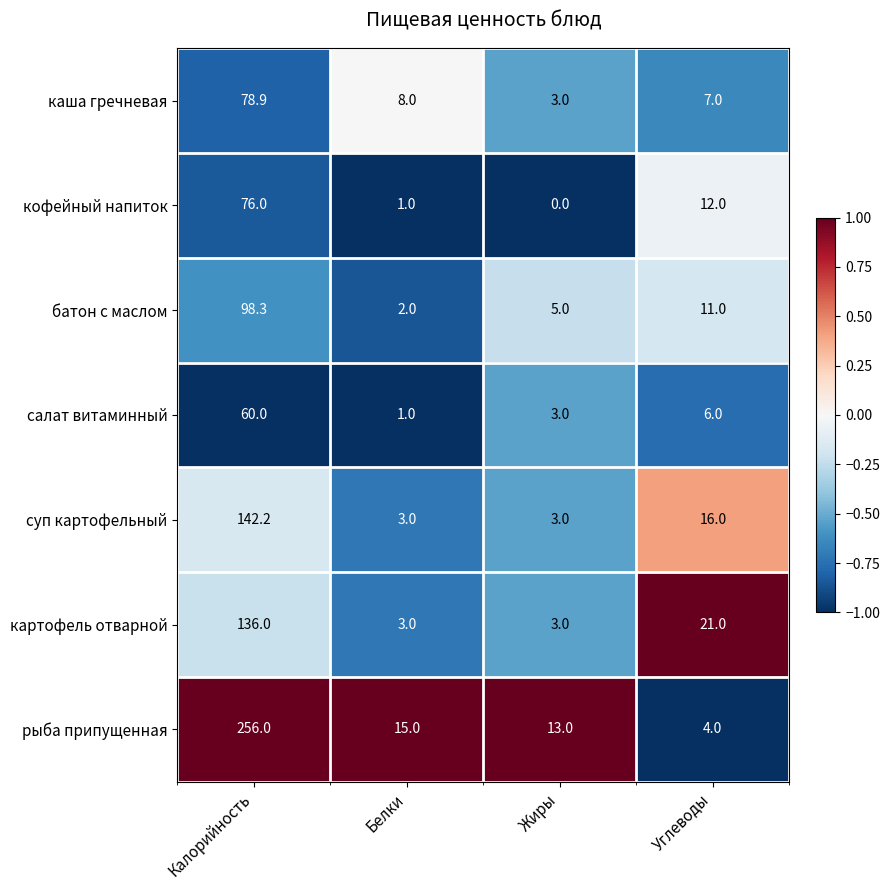

Reading left to right, extract all data points from this chart.

каша гречневая: Калорийность=78.9	Белки=8.0	Жиры=3.0	Углеводы=7.0
кофейный напиток: Калорийность=76.0	Белки=1.0	Жиры=0.0	Углеводы=12.0
батон с маслом: Калорийность=98.3	Белки=2.0	Жиры=5.0	Углеводы=11.0
салат витаминный: Калорийность=60.0	Белки=1.0	Жиры=3.0	Углеводы=6.0
суп картофельный: Калорийность=142.2	Белки=3.0	Жиры=3.0	Углеводы=16.0
картофель отварной: Калорийность=136.0	Белки=3.0	Жиры=3.0	Углеводы=21.0
рыба припущенная: Калорийность=256.0	Белки=15.0	Жиры=13.0	Углеводы=4.0